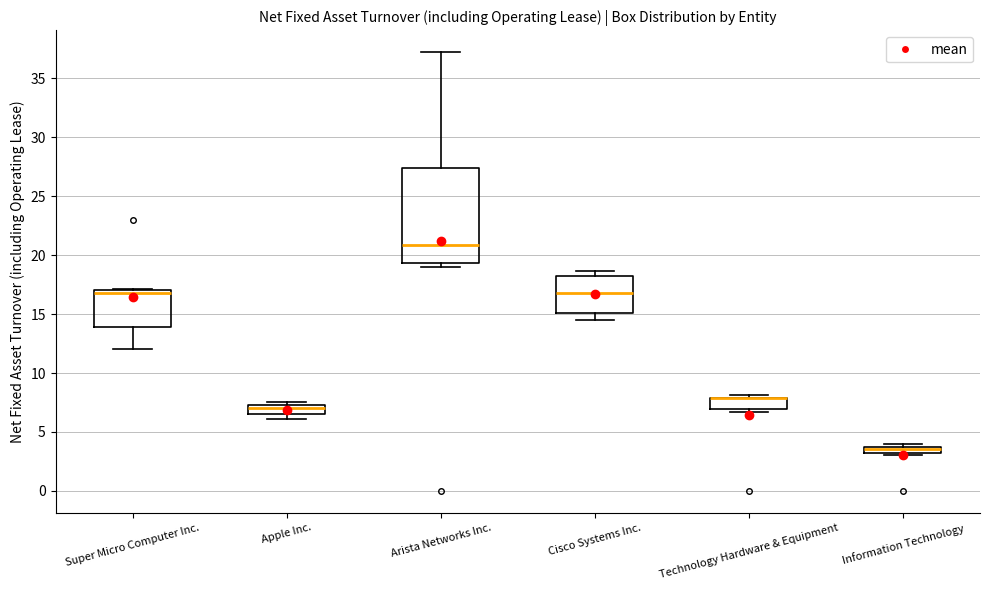

Where does the median line of the box for Arista Networks Inc. sit on the y-axis? The values are not printed on the chart, so give them approximately, as read against the axis.

21.0